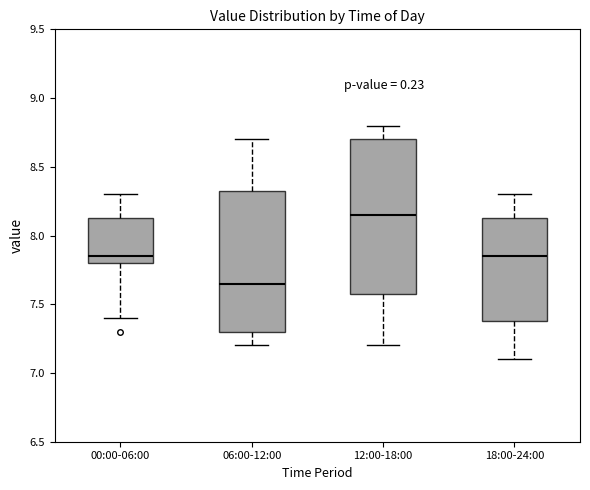

Which box is the tallest, from its lower edge to its upper edge?

12:00-18:00